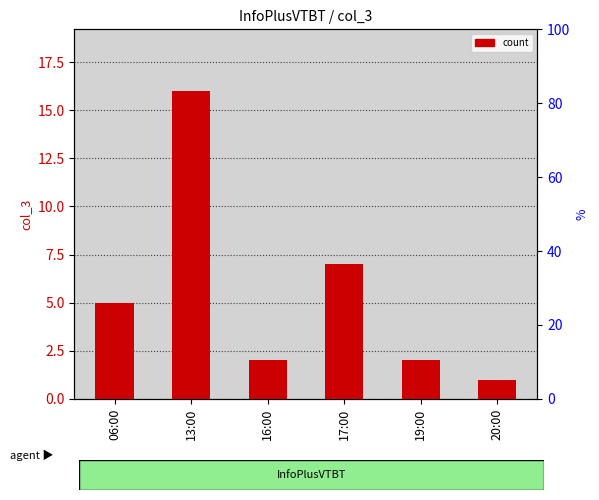

Reading left to right, extract all data points from this chart.

06:00=5	13:00=16	16:00=2	17:00=7	19:00=2	20:00=1